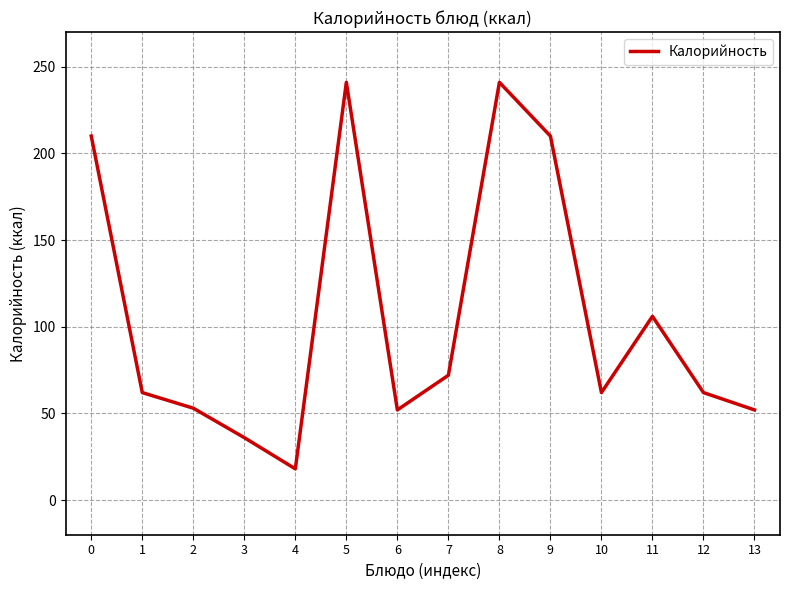

Which has a higher value, 5 or 6?

5